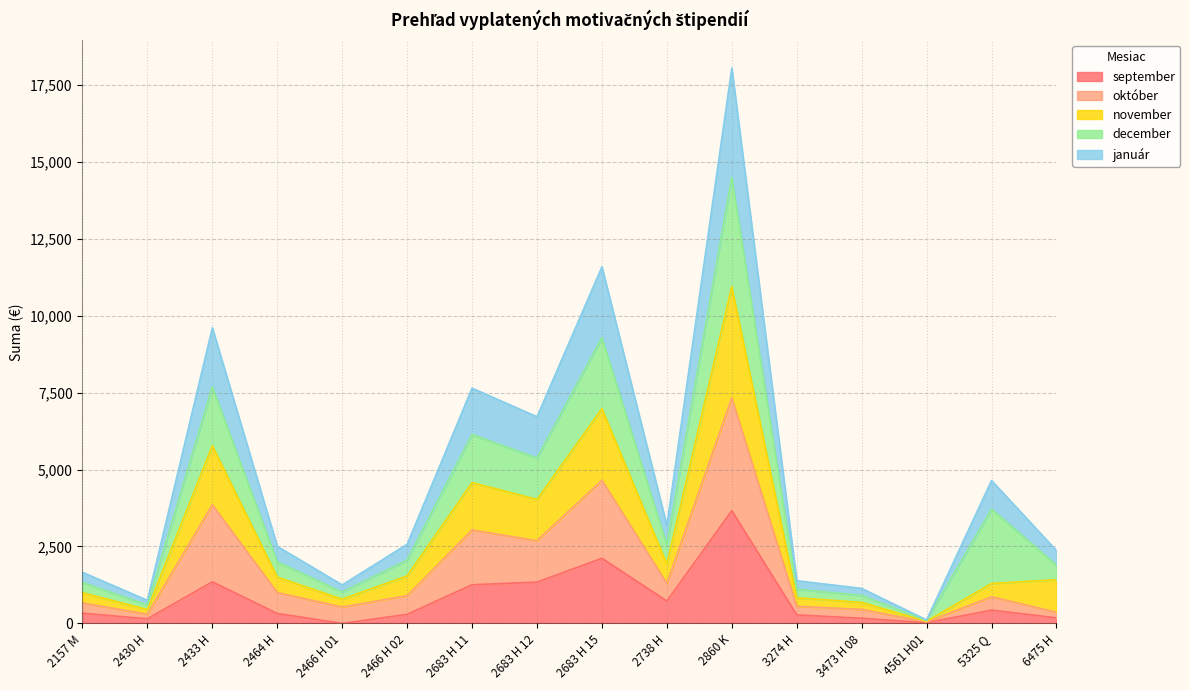

Which label corresponds to the largest value in the chart?

2860 K